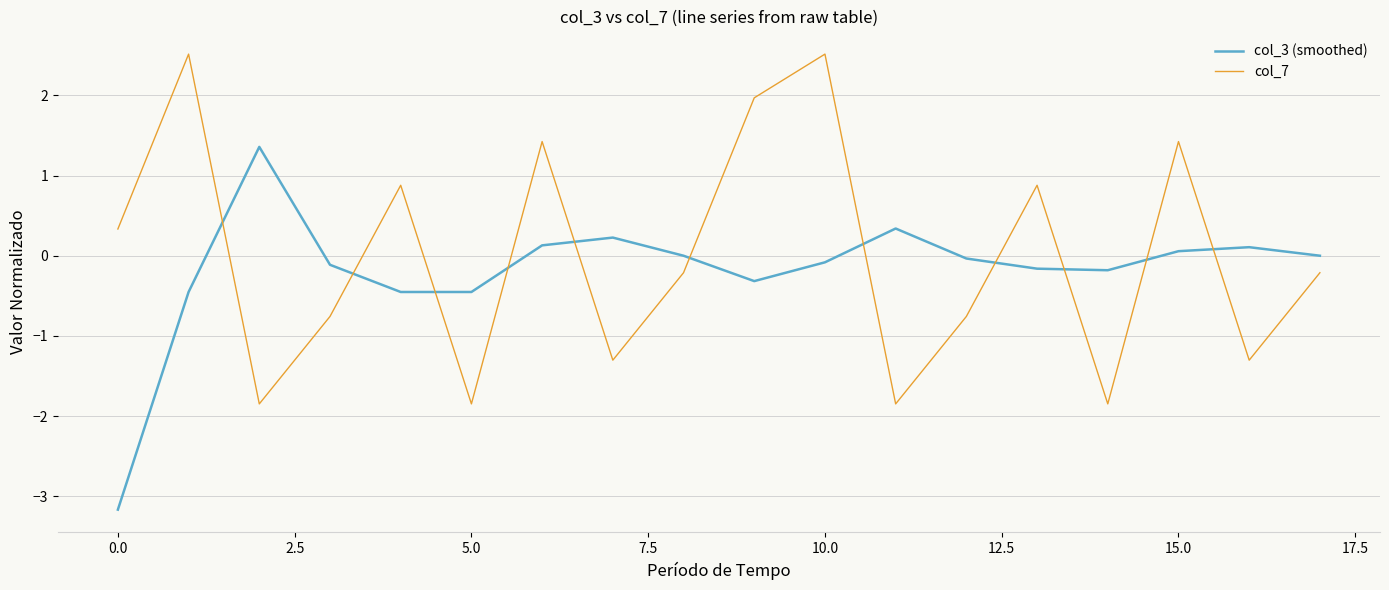

Is this an area chart (filled region under the line)?

No